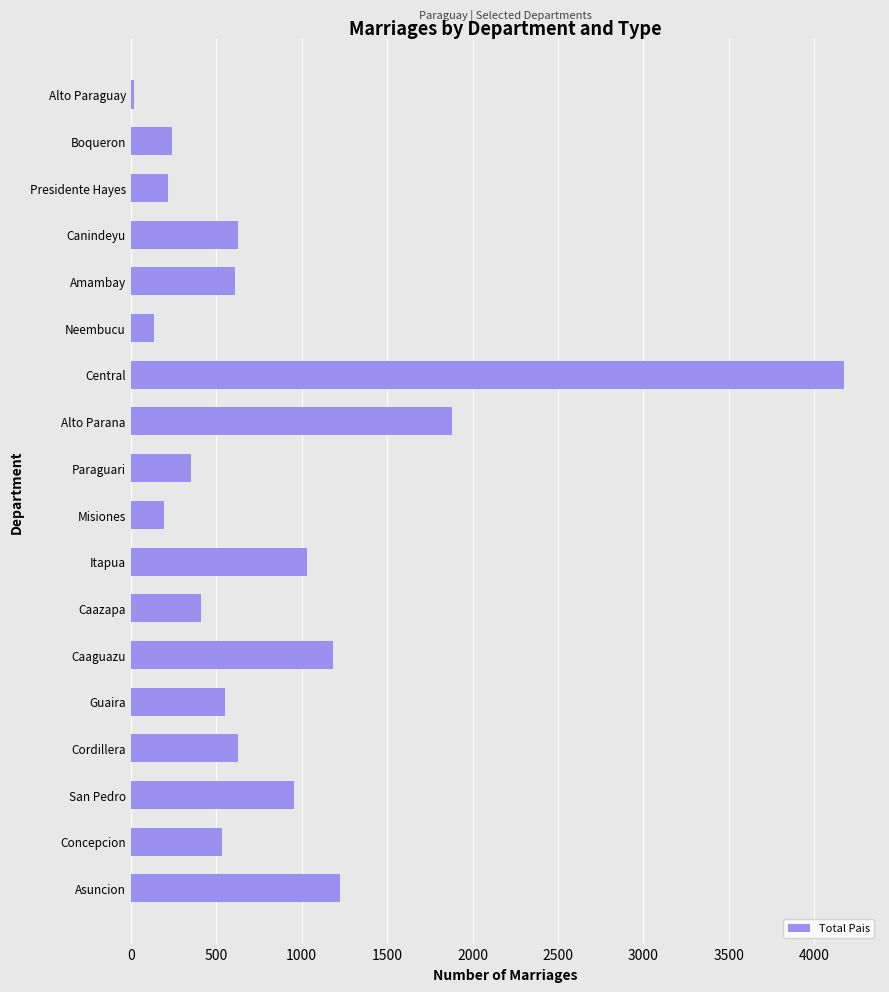

What is the difference between the maximum and minimum values?

4153